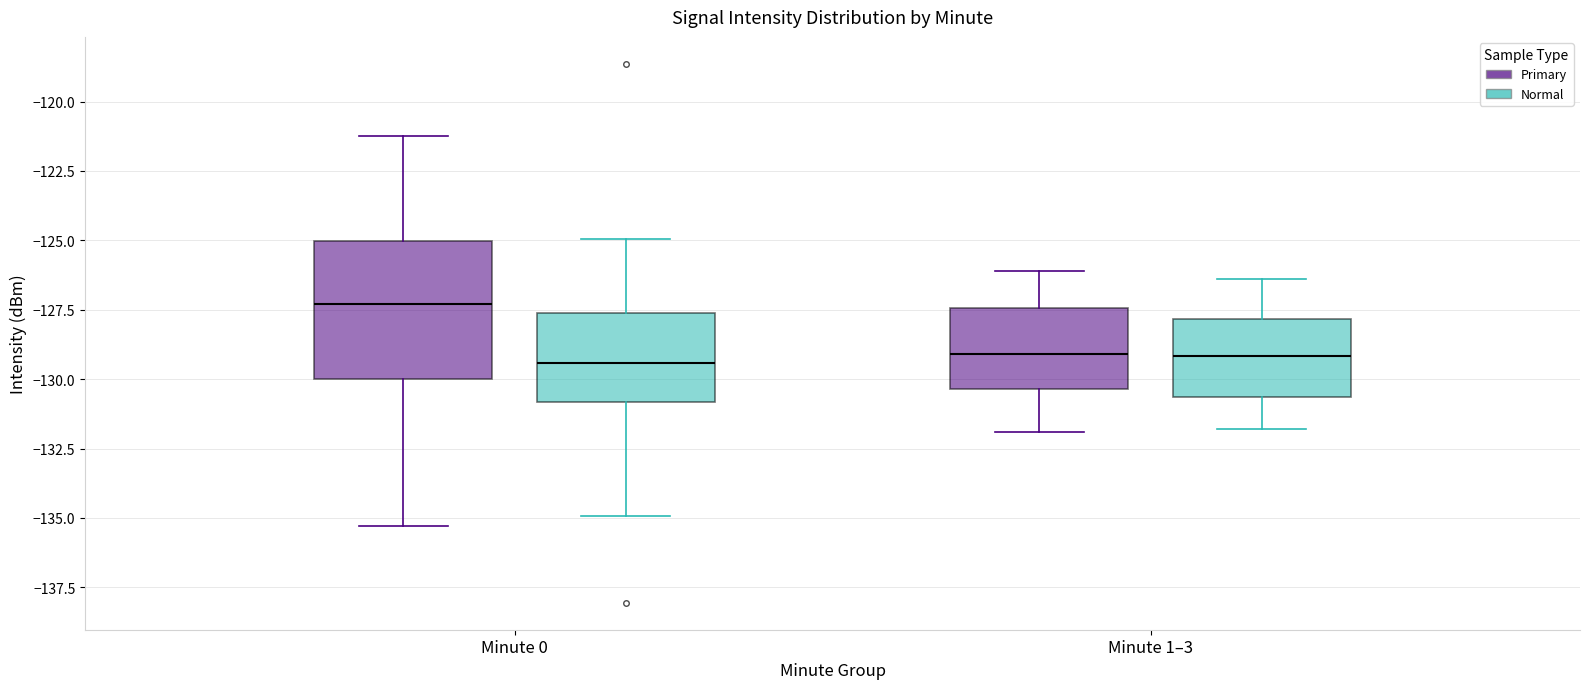

Reading left to right, transcribe this box plot: for each box, give where its median line is, the range the box spans, and where its two whiskers end, as read against the y-axis. The values are not printed on the chart, so give them approximately, as read against the axis.

Minute 0 (Primary): median -127.5, box -130.0 to -125.0, whiskers -135.5 to -121.0
Minute 0 (Normal): median -129.5, box -131.0 to -127.5, whiskers -135.0 to -125.0
Minute 1–3 (Primary): median -129.0, box -130.5 to -127.5, whiskers -132.0 to -126.0
Minute 1–3 (Normal): median -129.0, box -130.5 to -128.0, whiskers -132.0 to -126.5